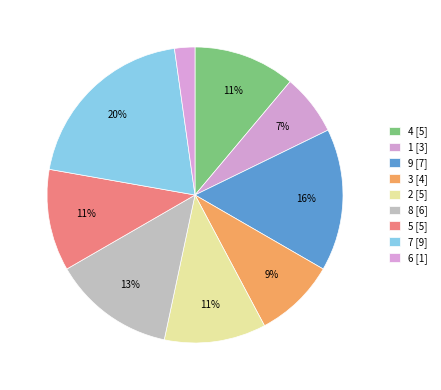

Count the number of slices in the pie.

9